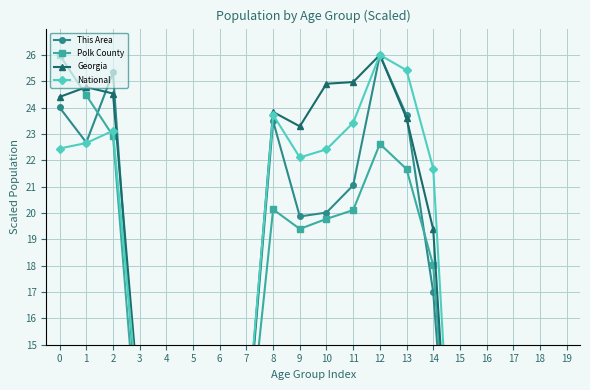

Rank the series at 18 from lowest to highest value.

Georgia, National, This Area, Polk County